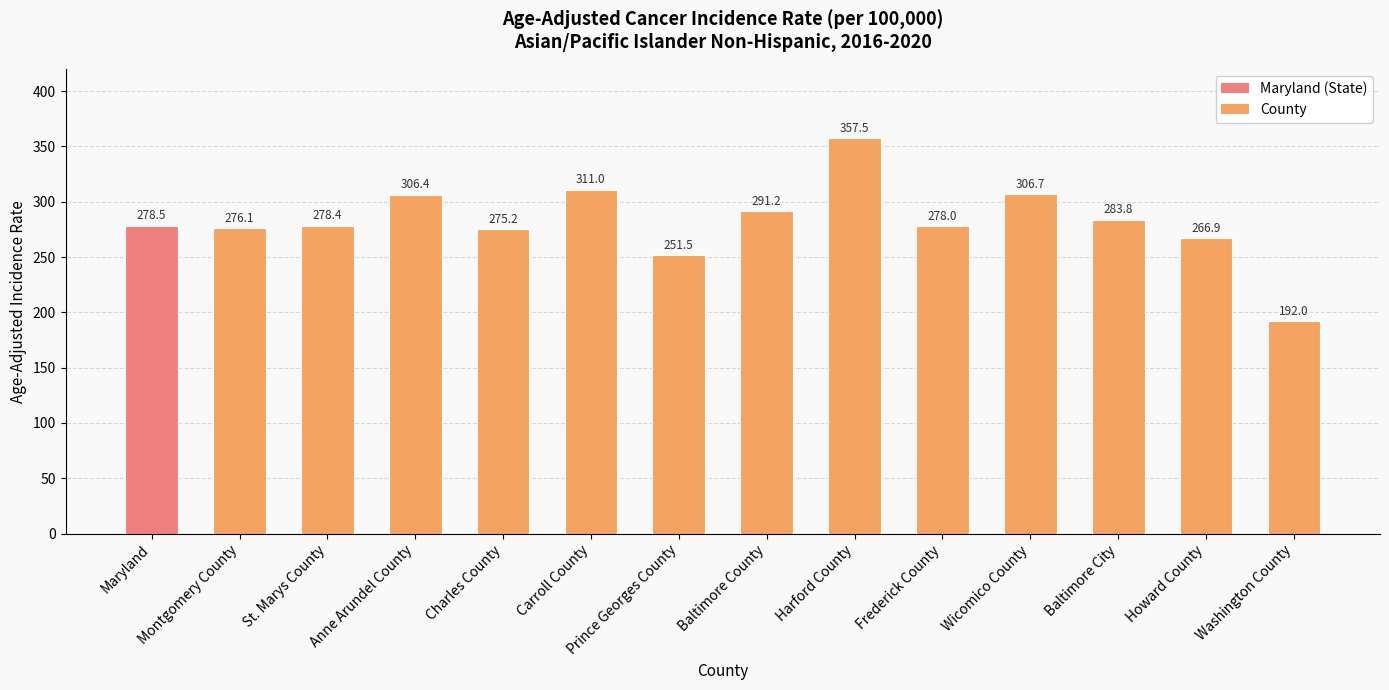

What is the maximum value shown in the chart?

357.5